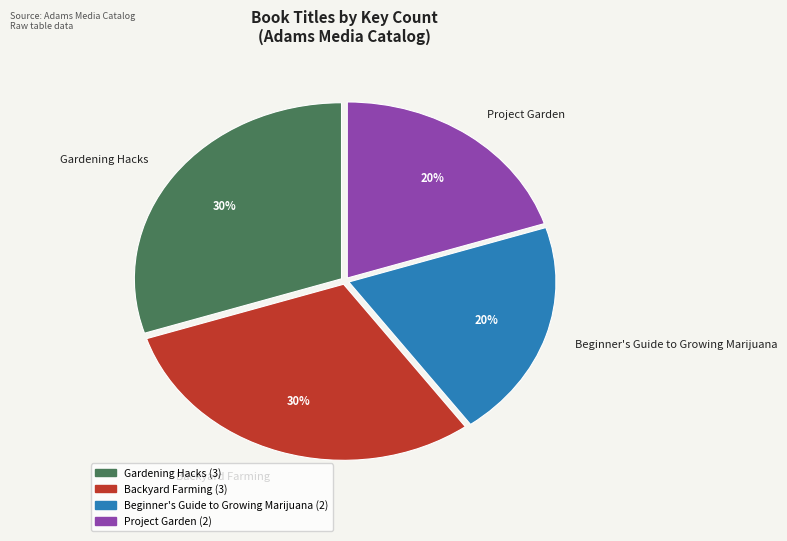

Is it true that Beginner's Guide to Growing Marijuana is 28% of the pie?

False